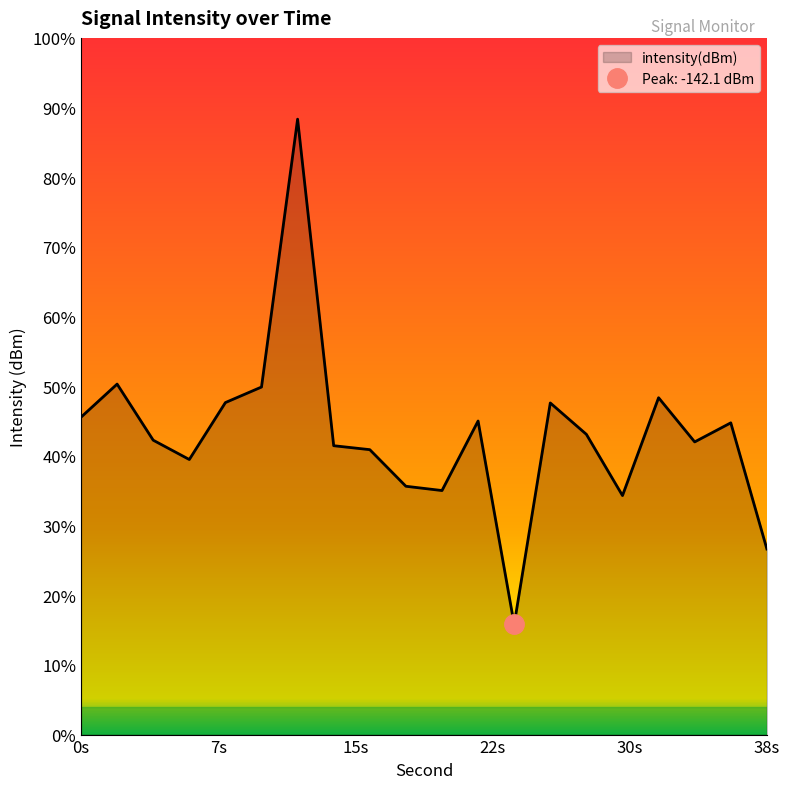

True or false: there are more than 1 points higher than both neighbors.

True